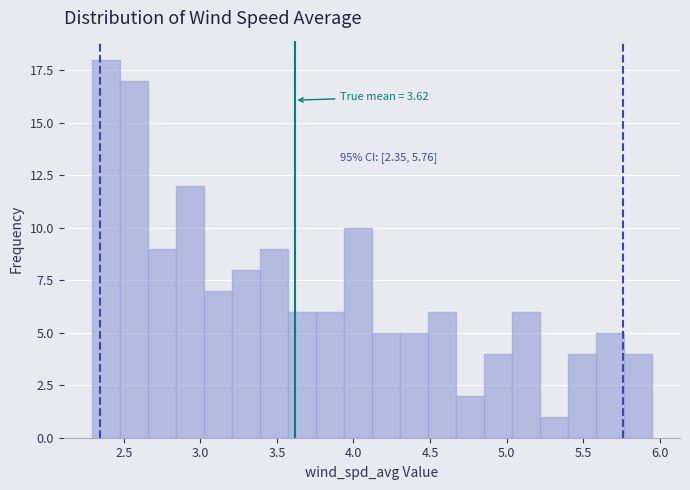

Read against the x-axis, roughly where is the centre of the tallest bar?

2.40